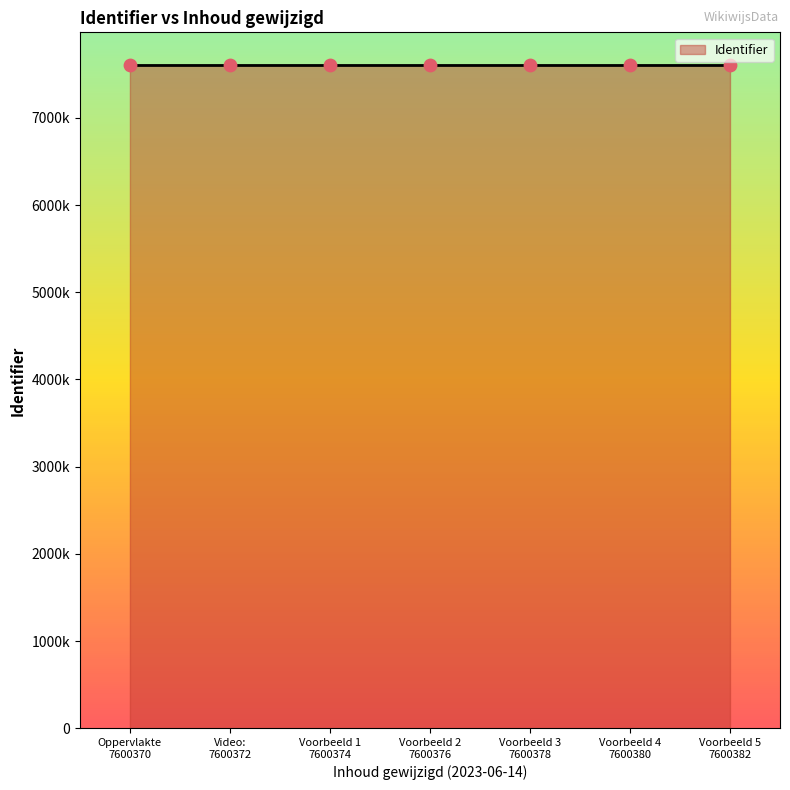

Does the chart have visible grid lines?

No